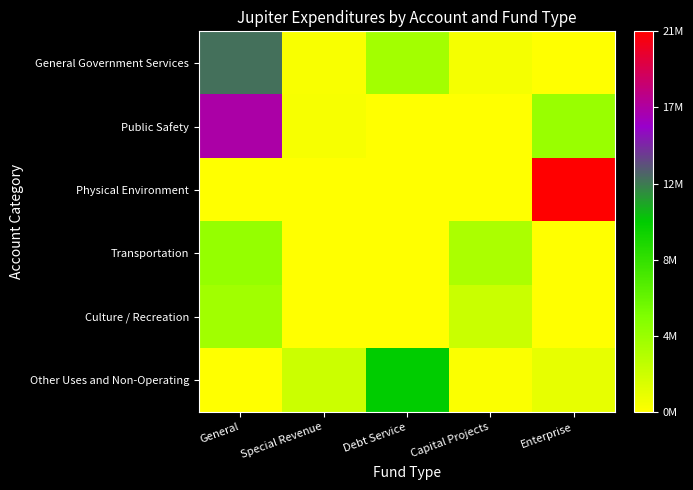

At Debt Service, list the series in order from largest to smallest.

Other Uses and Non-Operating, General Government Services, Public Safety, Physical Environment, Transportation, Culture / Recreation